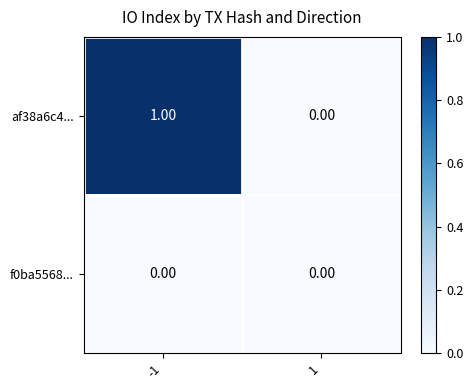

Which series has the largest total across all categories?

af38a6c4...